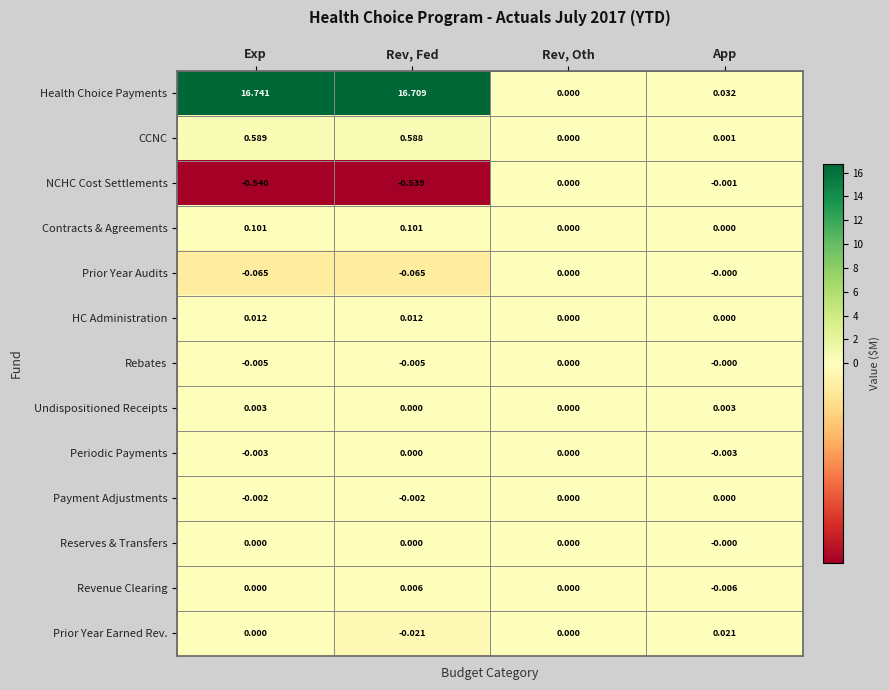

How many distinct data groups are displayed?

13